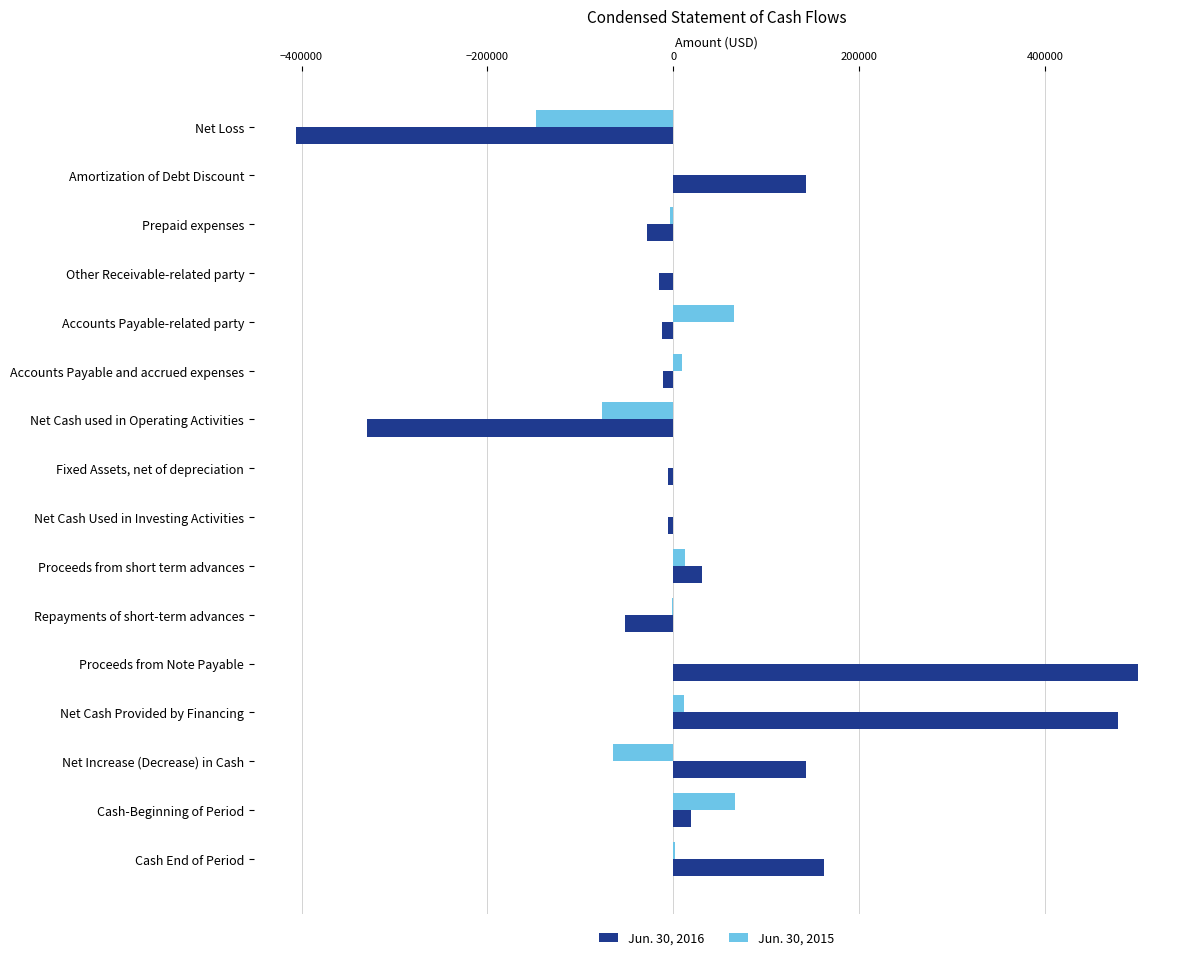

Which series has the largest total across all categories?

Jun. 30, 2016